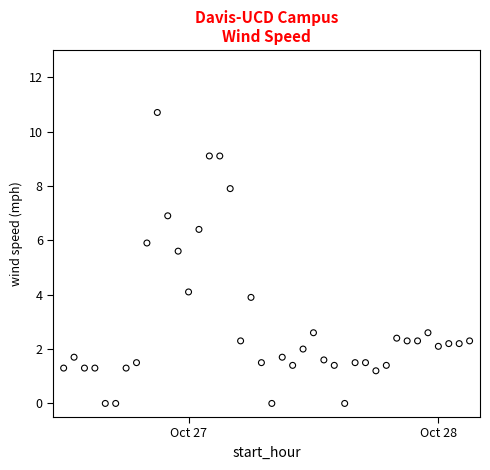

What is the range of Y values (max minus min)?

10.7